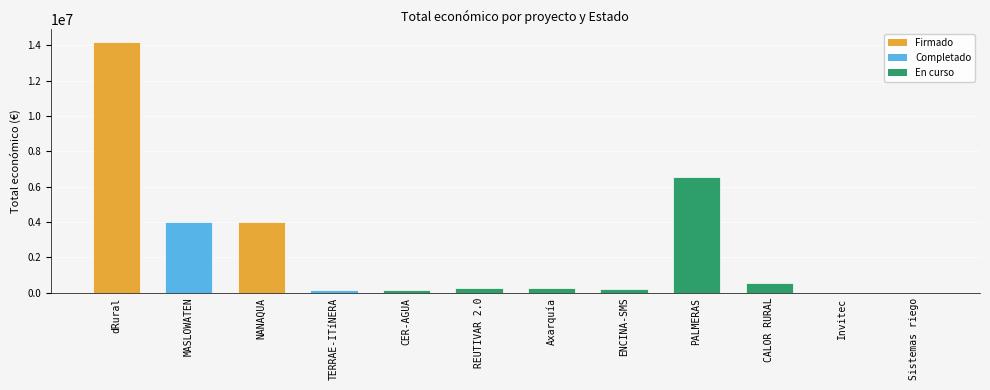

Between PALMERAS and ENCINA-SMS, which is larger?

PALMERAS